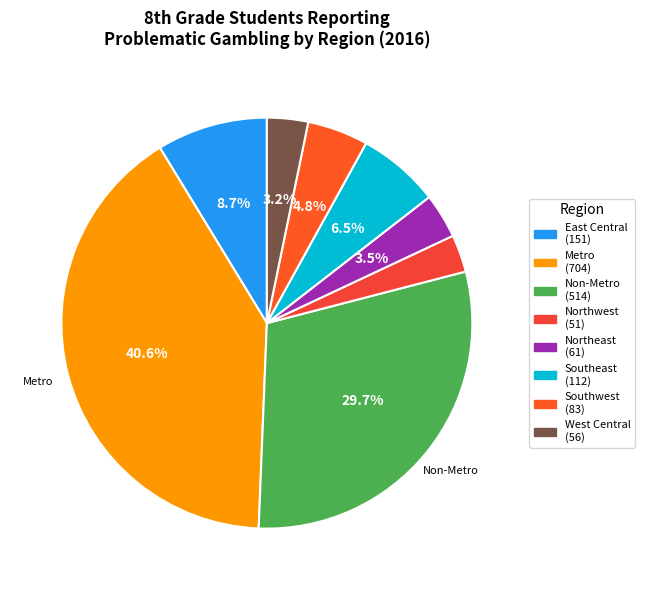

Which category has the biggest portion of the pie?

Metro